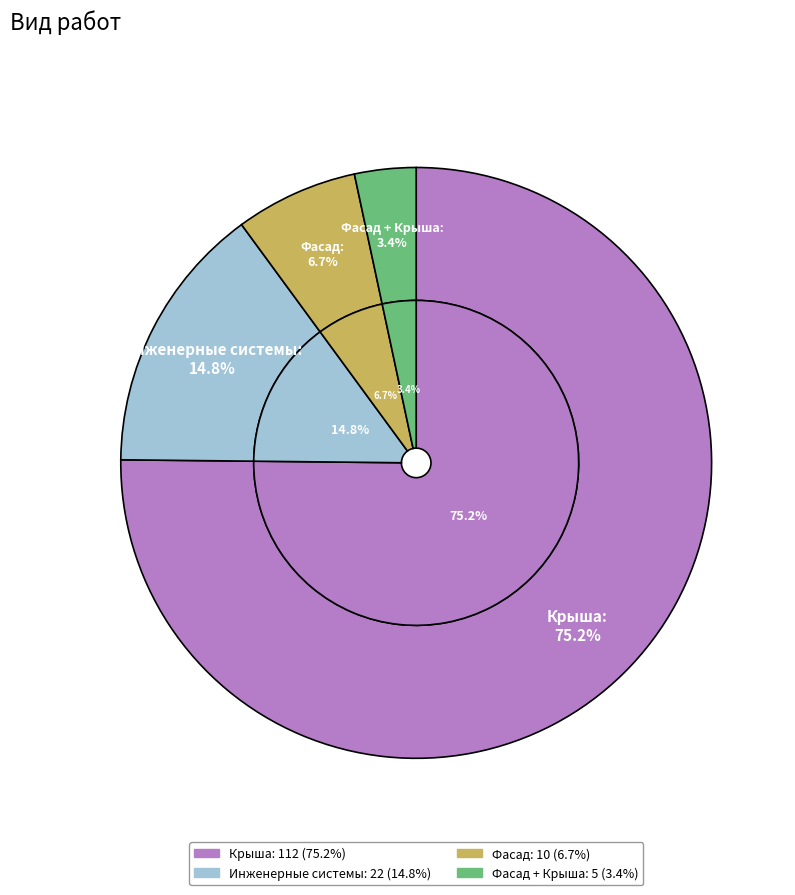

Which has a higher value, Инженерные системы or Фасад?

Инженерные системы